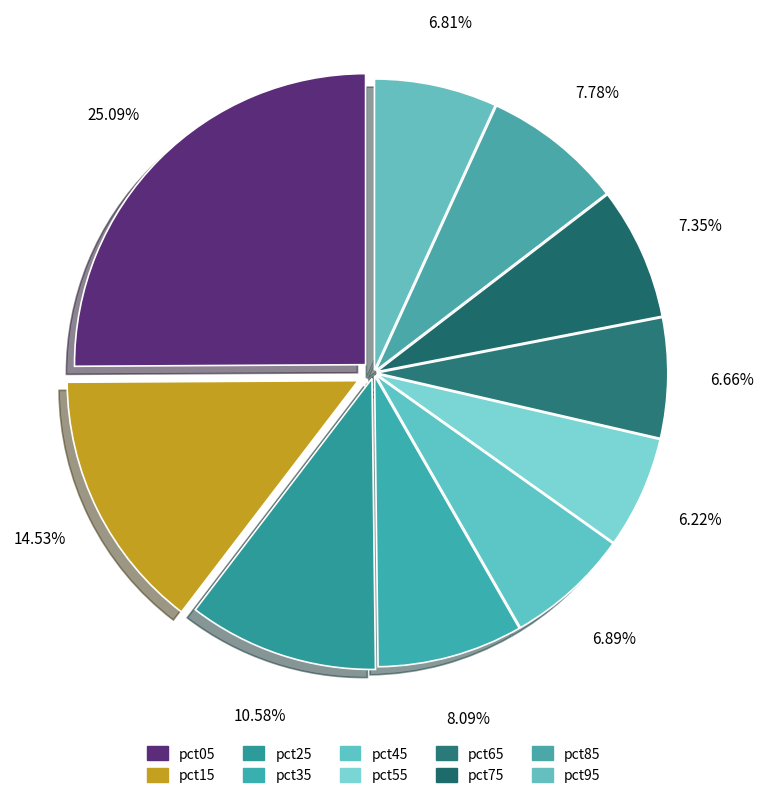

To the nearest percent, what is the difference between the pct35 and pct65 slice percentages?

1%